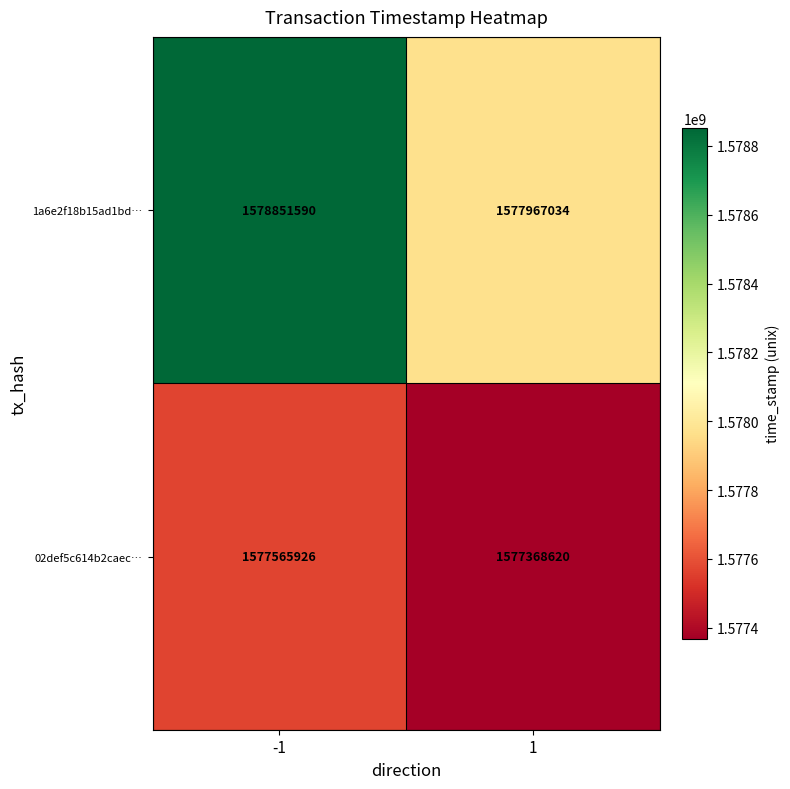

Rank the series at -1 from lowest to highest value.

02def5c614b2caec…, 1a6e2f18b15ad1bd…